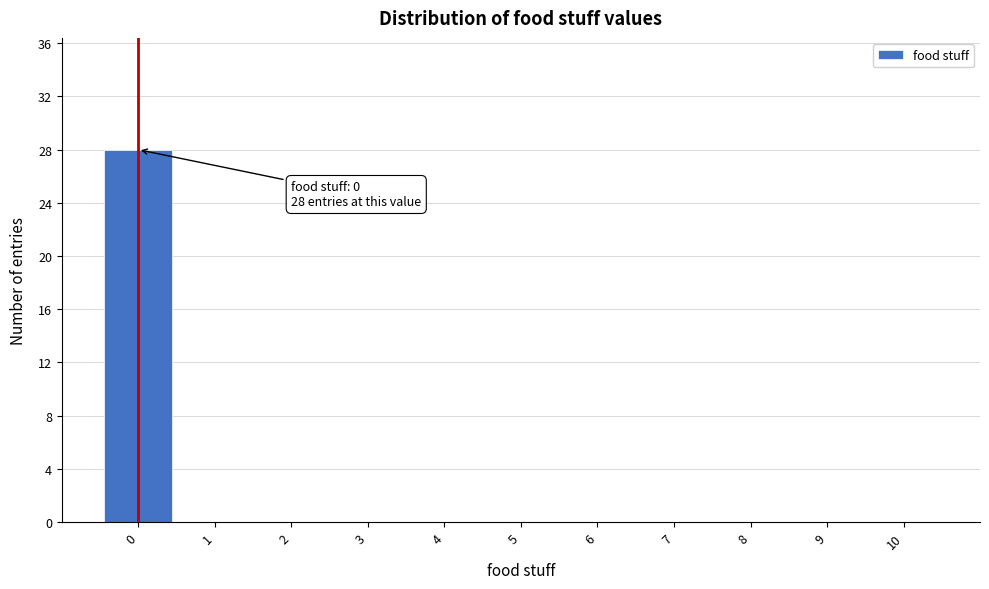

Over which range of the x-axis is the bar tallest?

-0.5 to 0.5